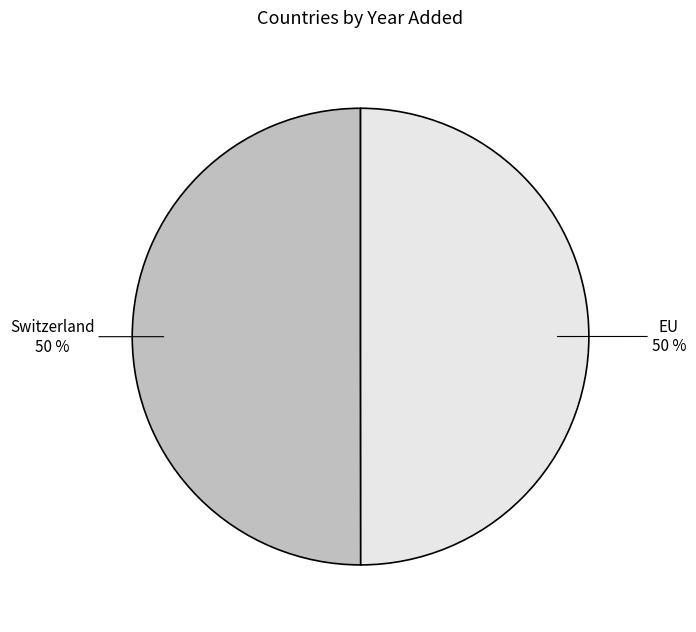

The EU slice represents 50% of the pie. True or false?

True